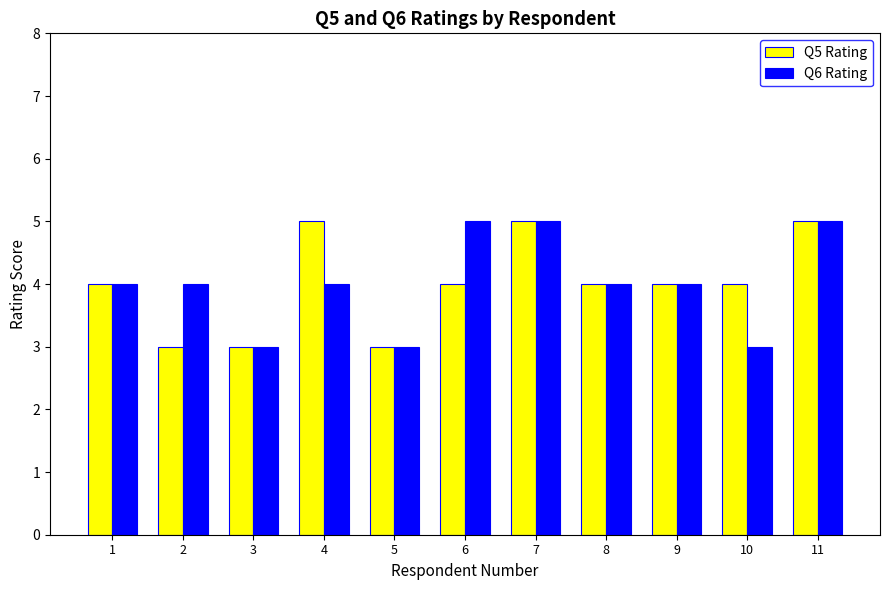

What is the minimum value for Q5 Rating?

3